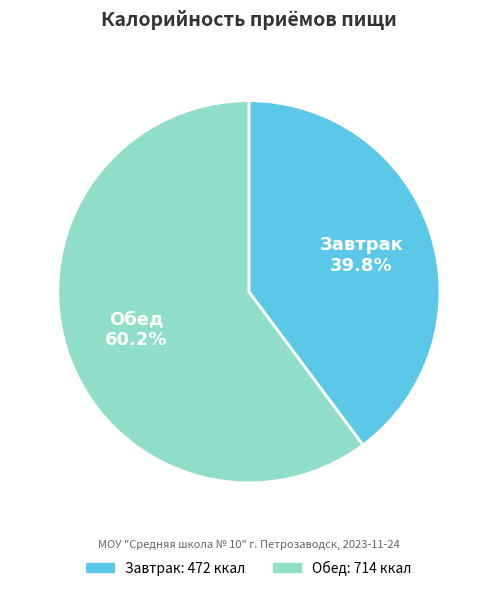

What is the total percentage of Завтрак and Обед?

100.0%